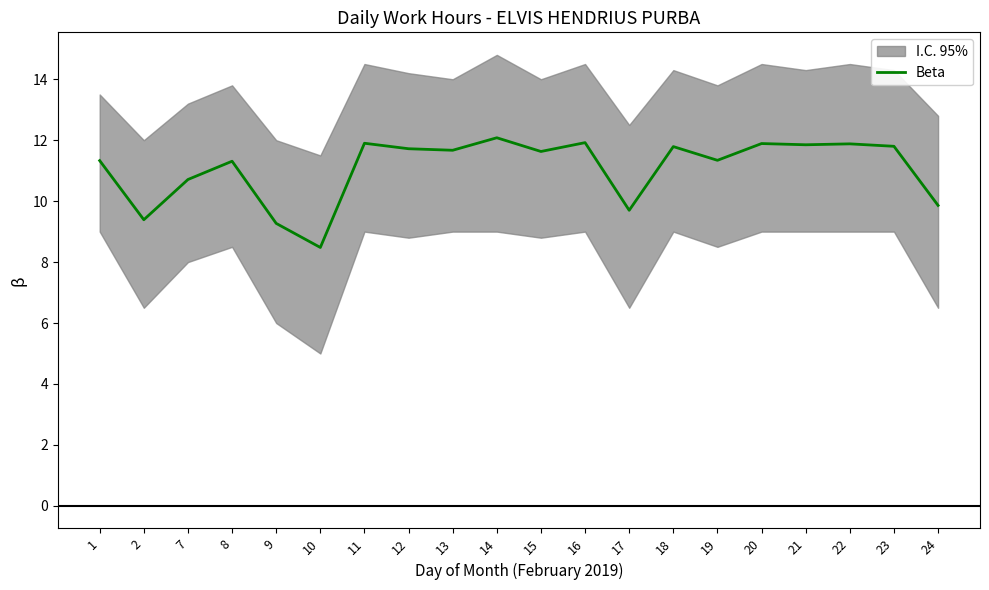

Rank the categories by value from lowest to highest.

10, 9, 2, 17, 24, 7, 8, 1, 19, 15, 13, 12, 18, 23, 21, 22, 20, 11, 16, 14